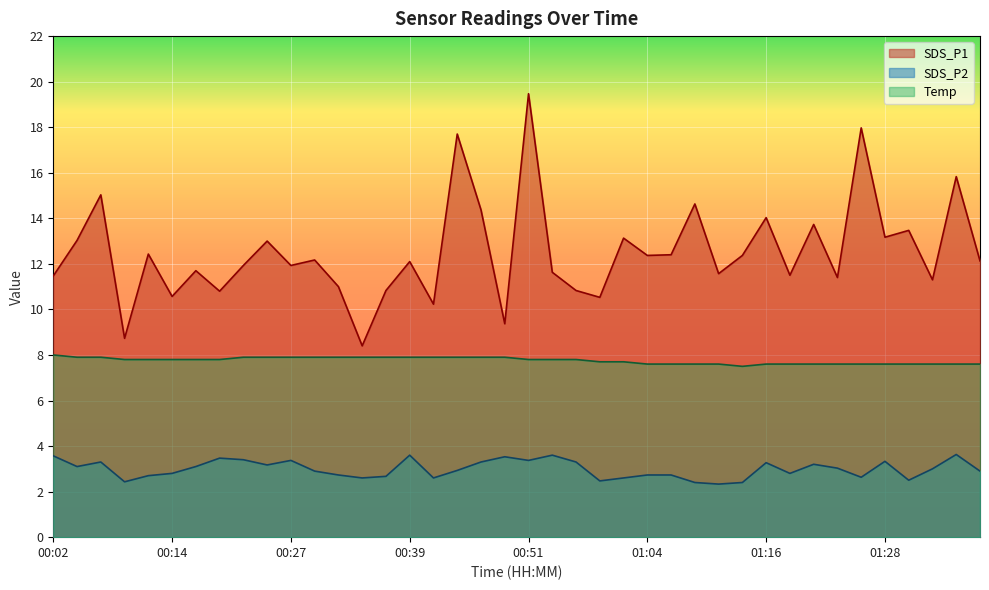

Which series has the largest total across all categories?

SDS_P1